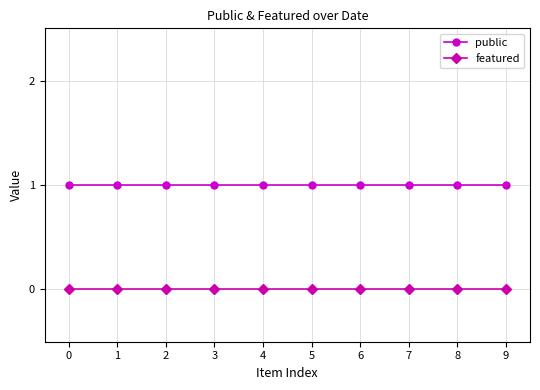

What is the sum of all public values?

10